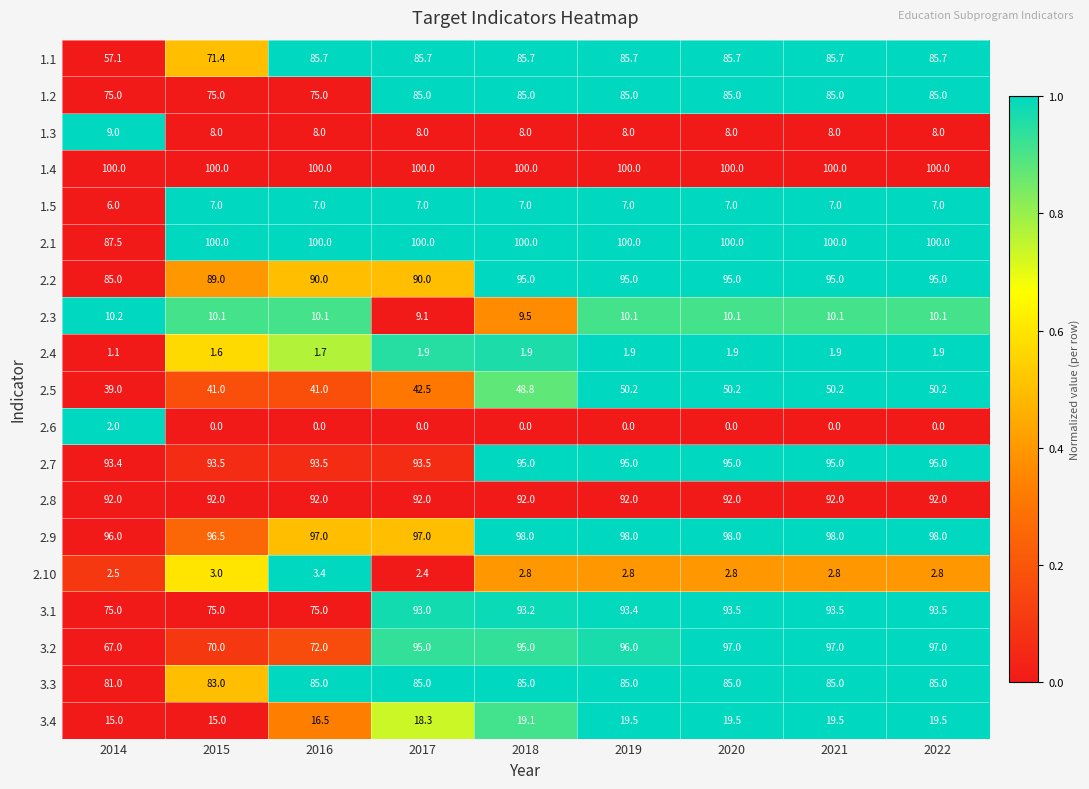

What is the sum of the 3.2 values at 2018 and 2014?

162.0